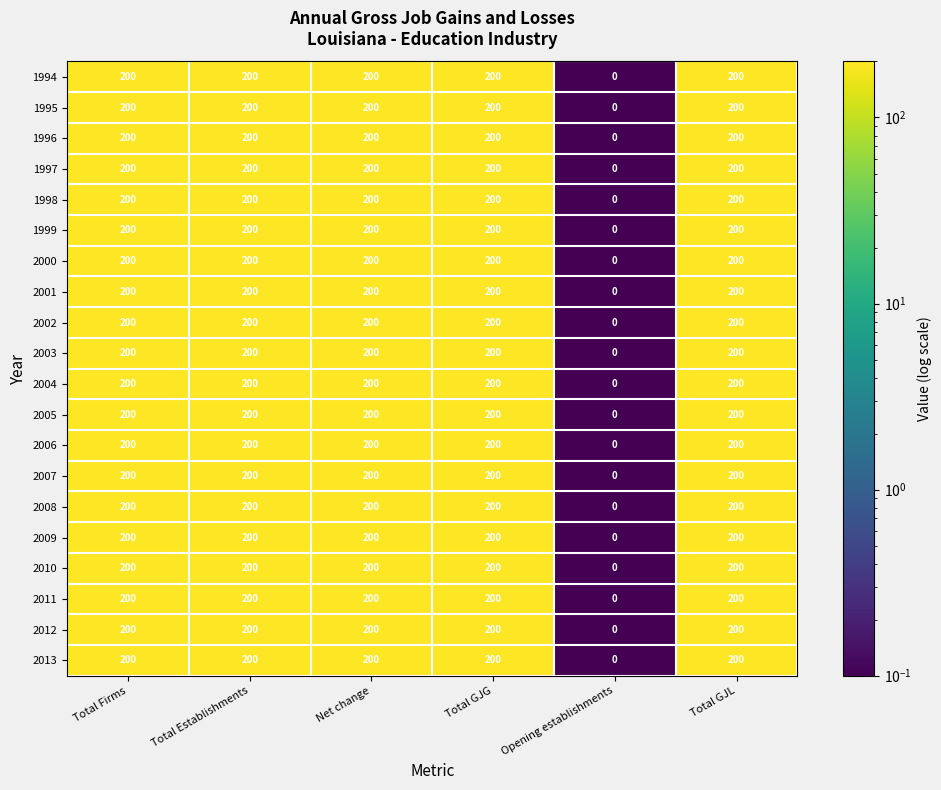

What is the total value across all series at Total Establishments?

4000